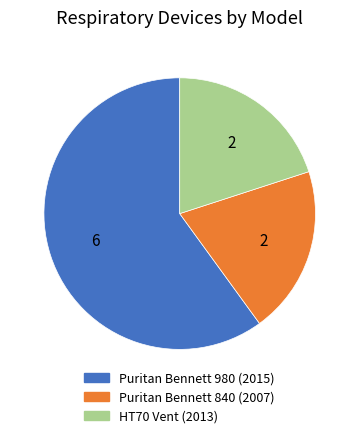

How many slices are in this pie chart?

3